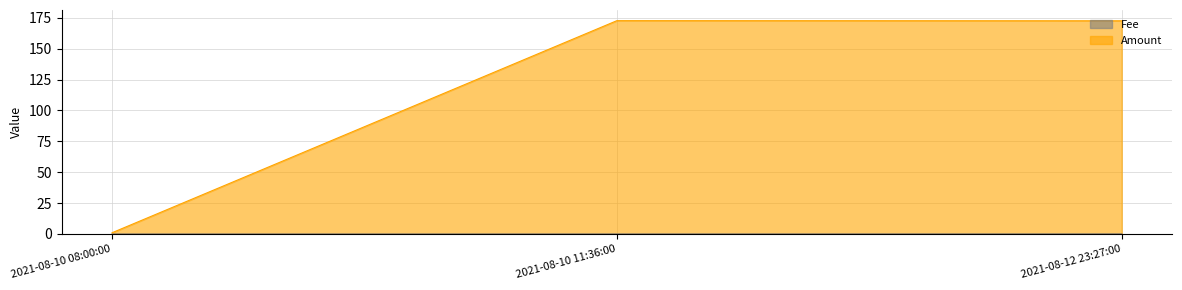

Reading left to right, list all the values displayed in this chart.

Fee: 2021-08-10 08:00:00=0.0	2021-08-10 11:36:00=0.0	2021-08-12 23:27:00=0.1
Amount: 2021-08-10 08:00:00=1.0	2021-08-10 11:36:00=172.7	2021-08-12 23:27:00=172.6